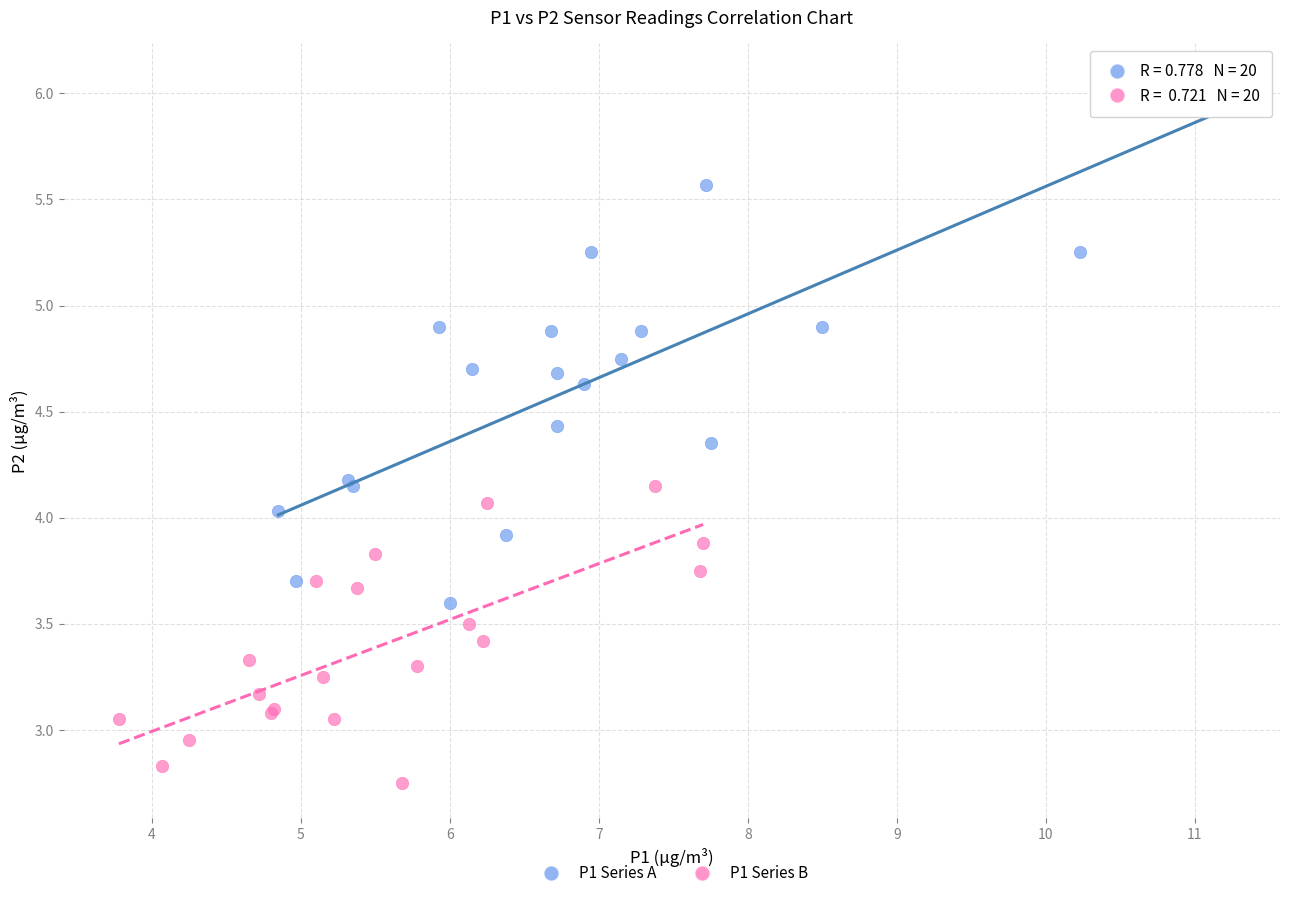

What are all the series names shown in the legend?

P1 Series A, P1 Series B